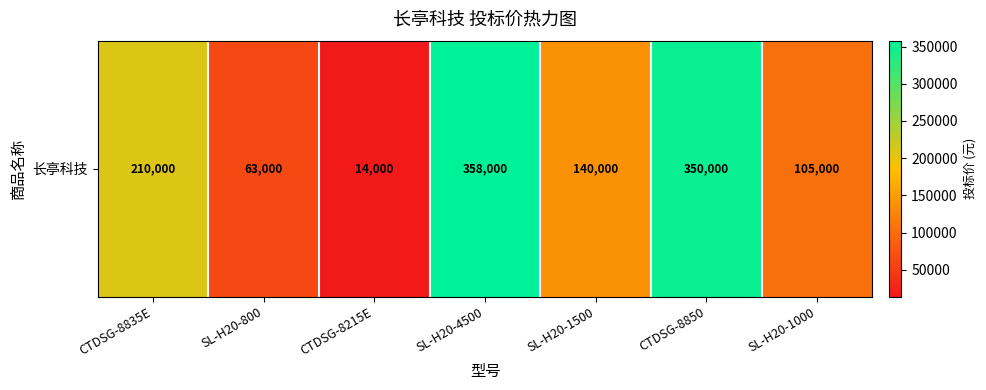

Count the number of values greater than 140000.

3